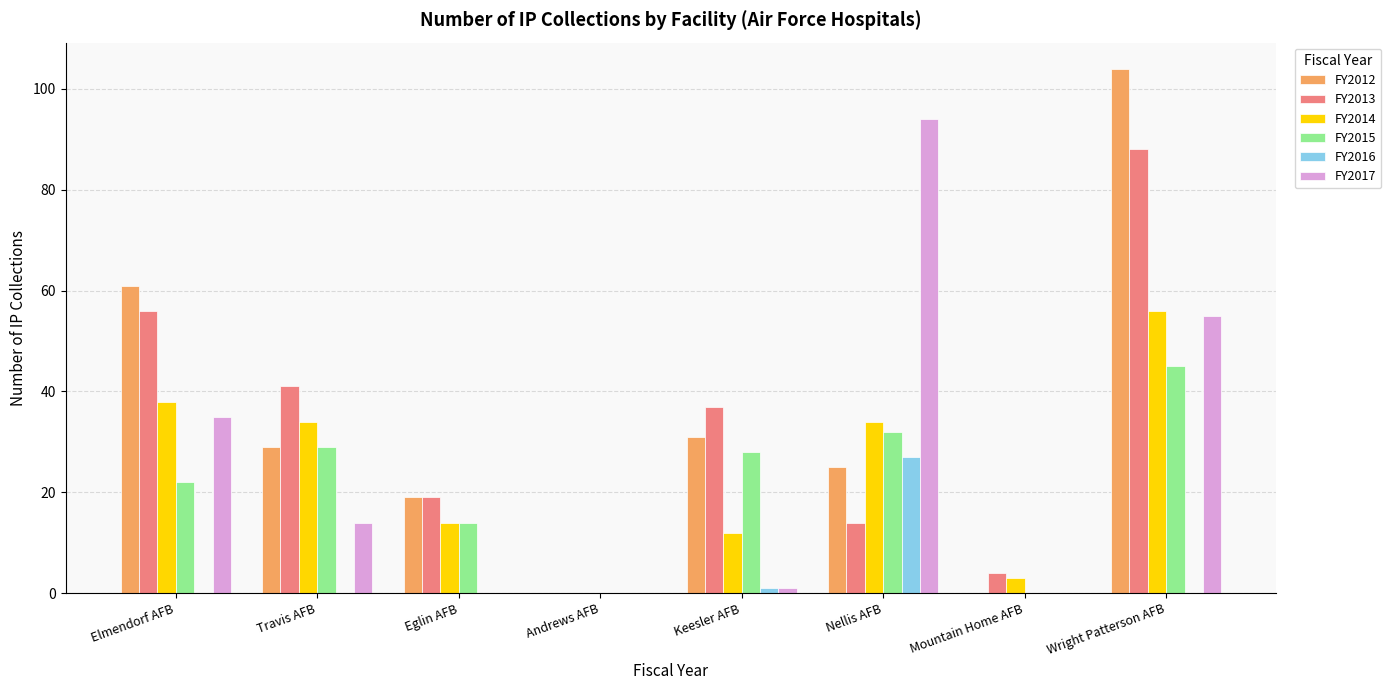

What is the approximate value of FY2015 at Nellis AFB, to the nearest 5?

30